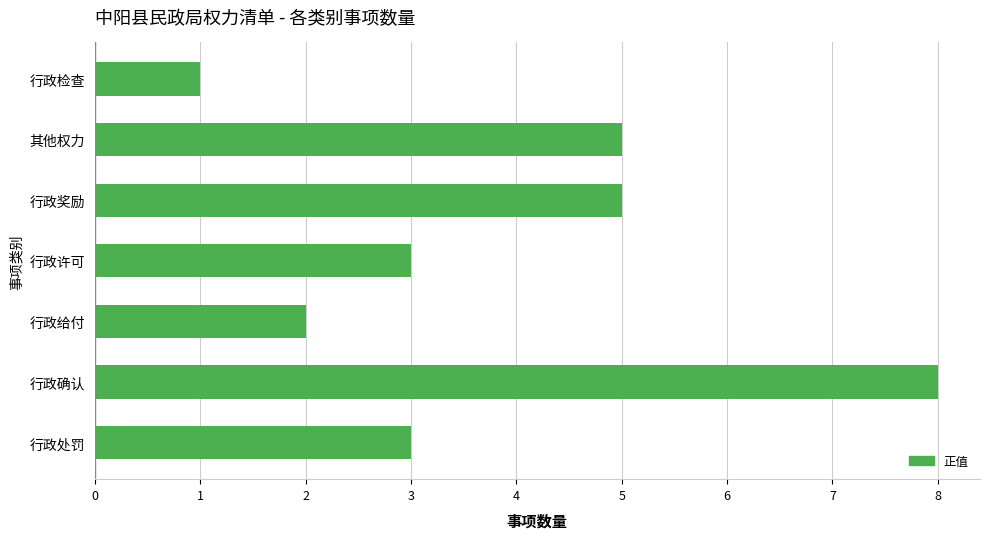

At which category does the chart reach its minimum across all series?

行政检查